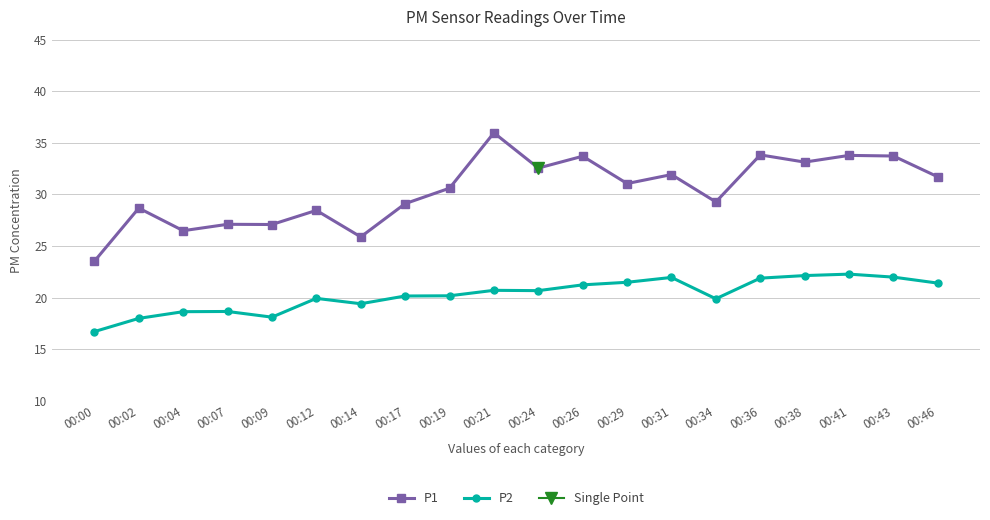

How many lines are shown in the chart?

2